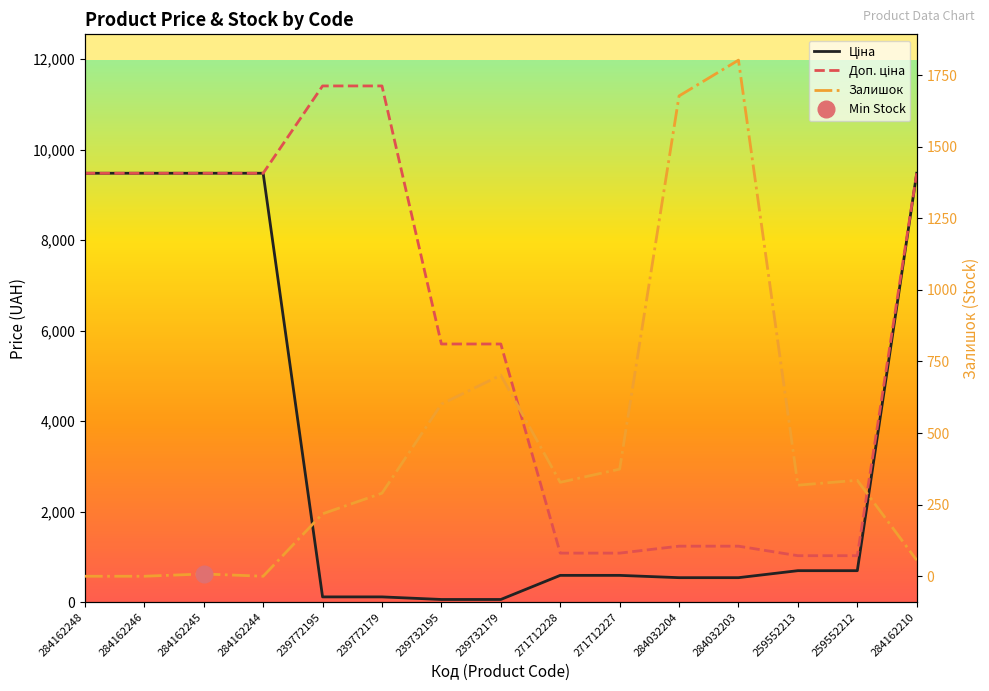

Reading left to right, list all the values displayed in this chart.

Ціна: 9480.1	9480.1	9480.1	9480.1	114.1	114.1	57.0	57.0	589.9	589.9	539.0	539.0	693.7	693.7	9480.1
Доп. ціна: 9480.1	9480.1	9480.1	9480.1	11410.0	11410.0	5705.0	5705.0	1081.7	1081.7	1235.4	1235.4	1024.6	1024.6	9480.1
Залишок: 0.0	0.0	8.0	0.0	218.0	290.0	601.0	702.0	328.0	374.0	1677.0	1802.0	318.0	335.0	56.0